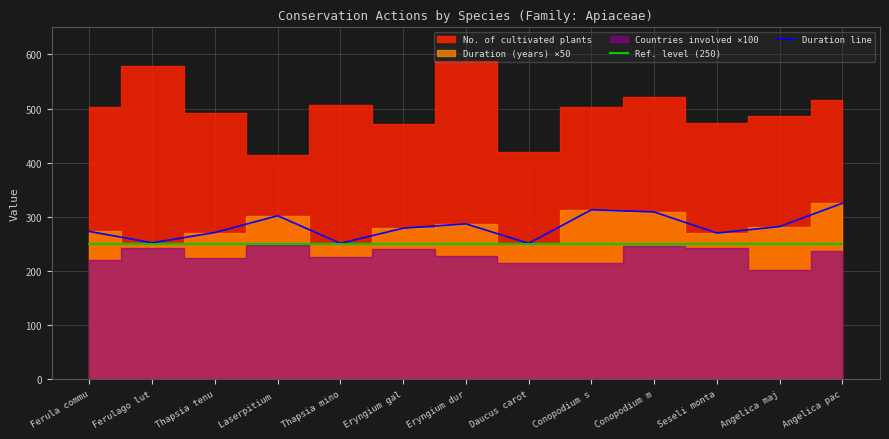

At which category is the sum across all series the highest?

Angelica pac